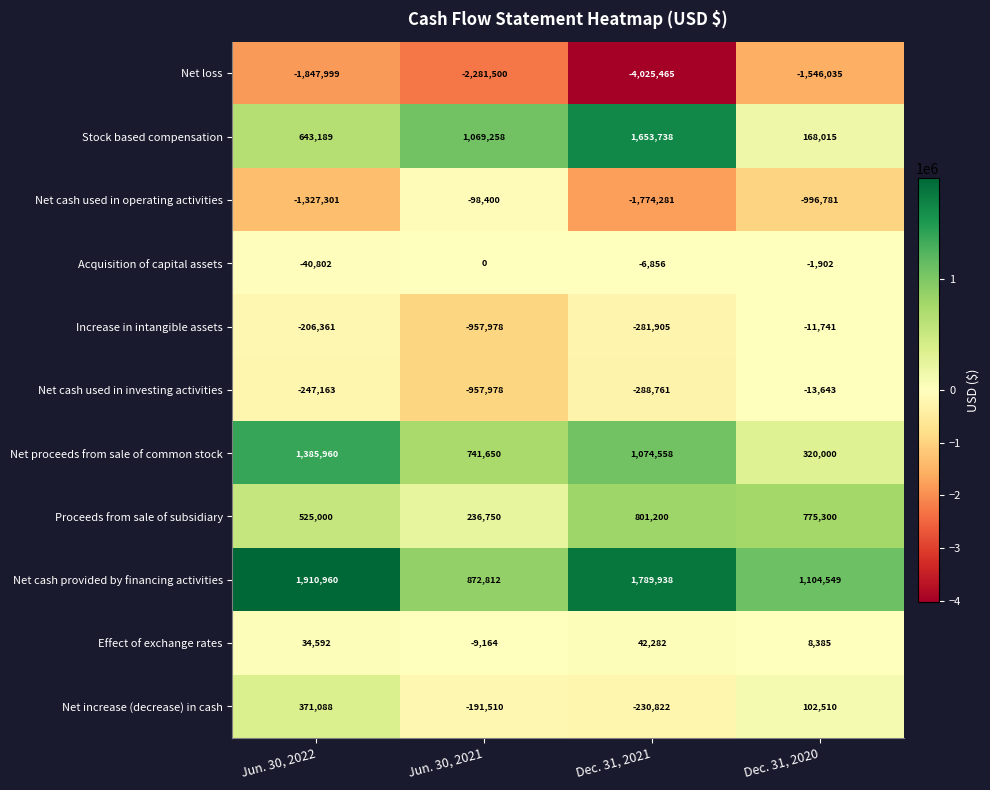

At which category is the sum across all series the highest?

Jun. 30, 2022